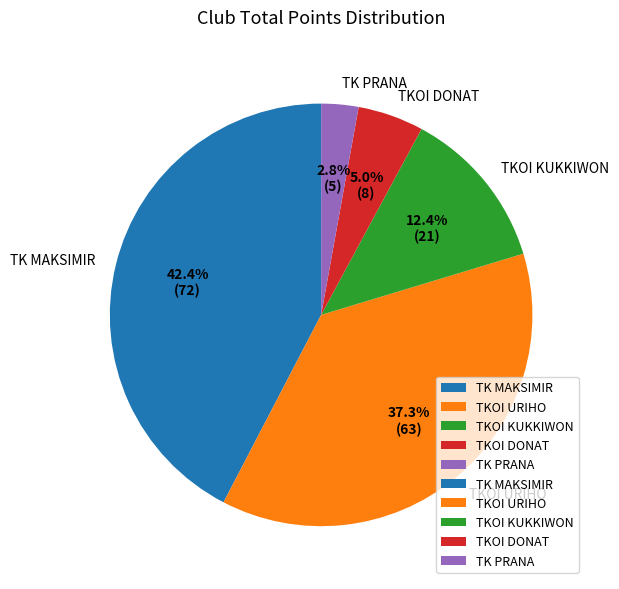

Which category has the smallest portion of the pie?

TK PRANA